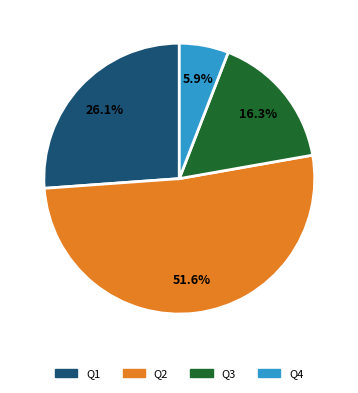

Combined, what portion of the pie is Q2 and Q3?

68.0%